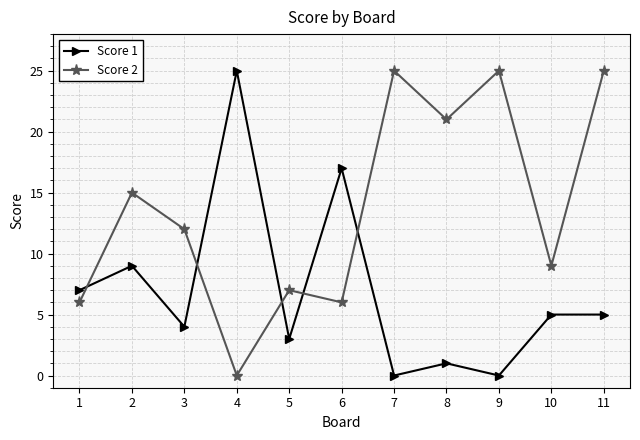

What is the difference between the second highest and minimum values in the Score 2 series?

25